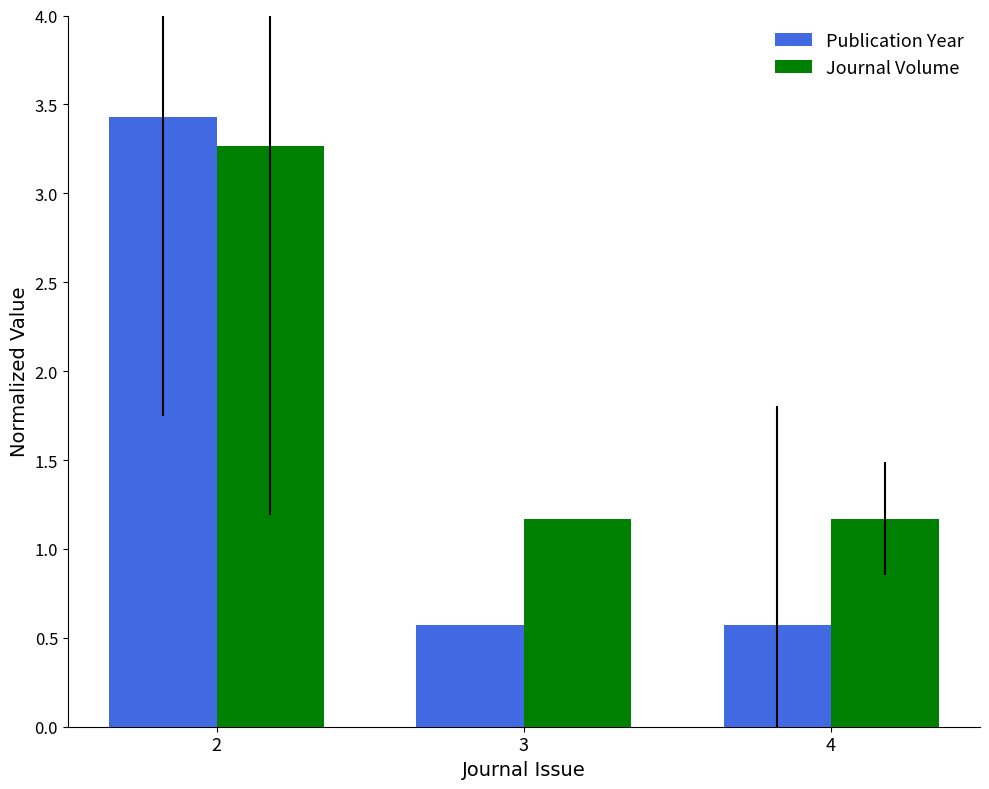

Which category has the highest value across all series?

2